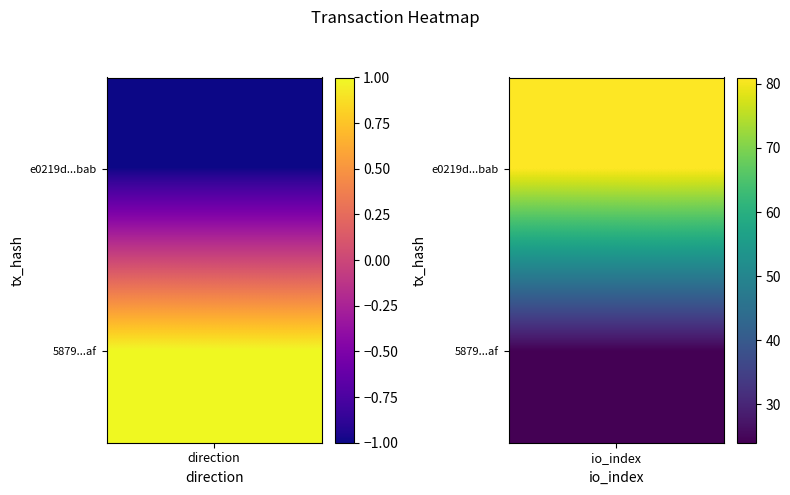

What is the sum of all e0219d792be27df4d53dff5e6637183d8ab0bab values?

80